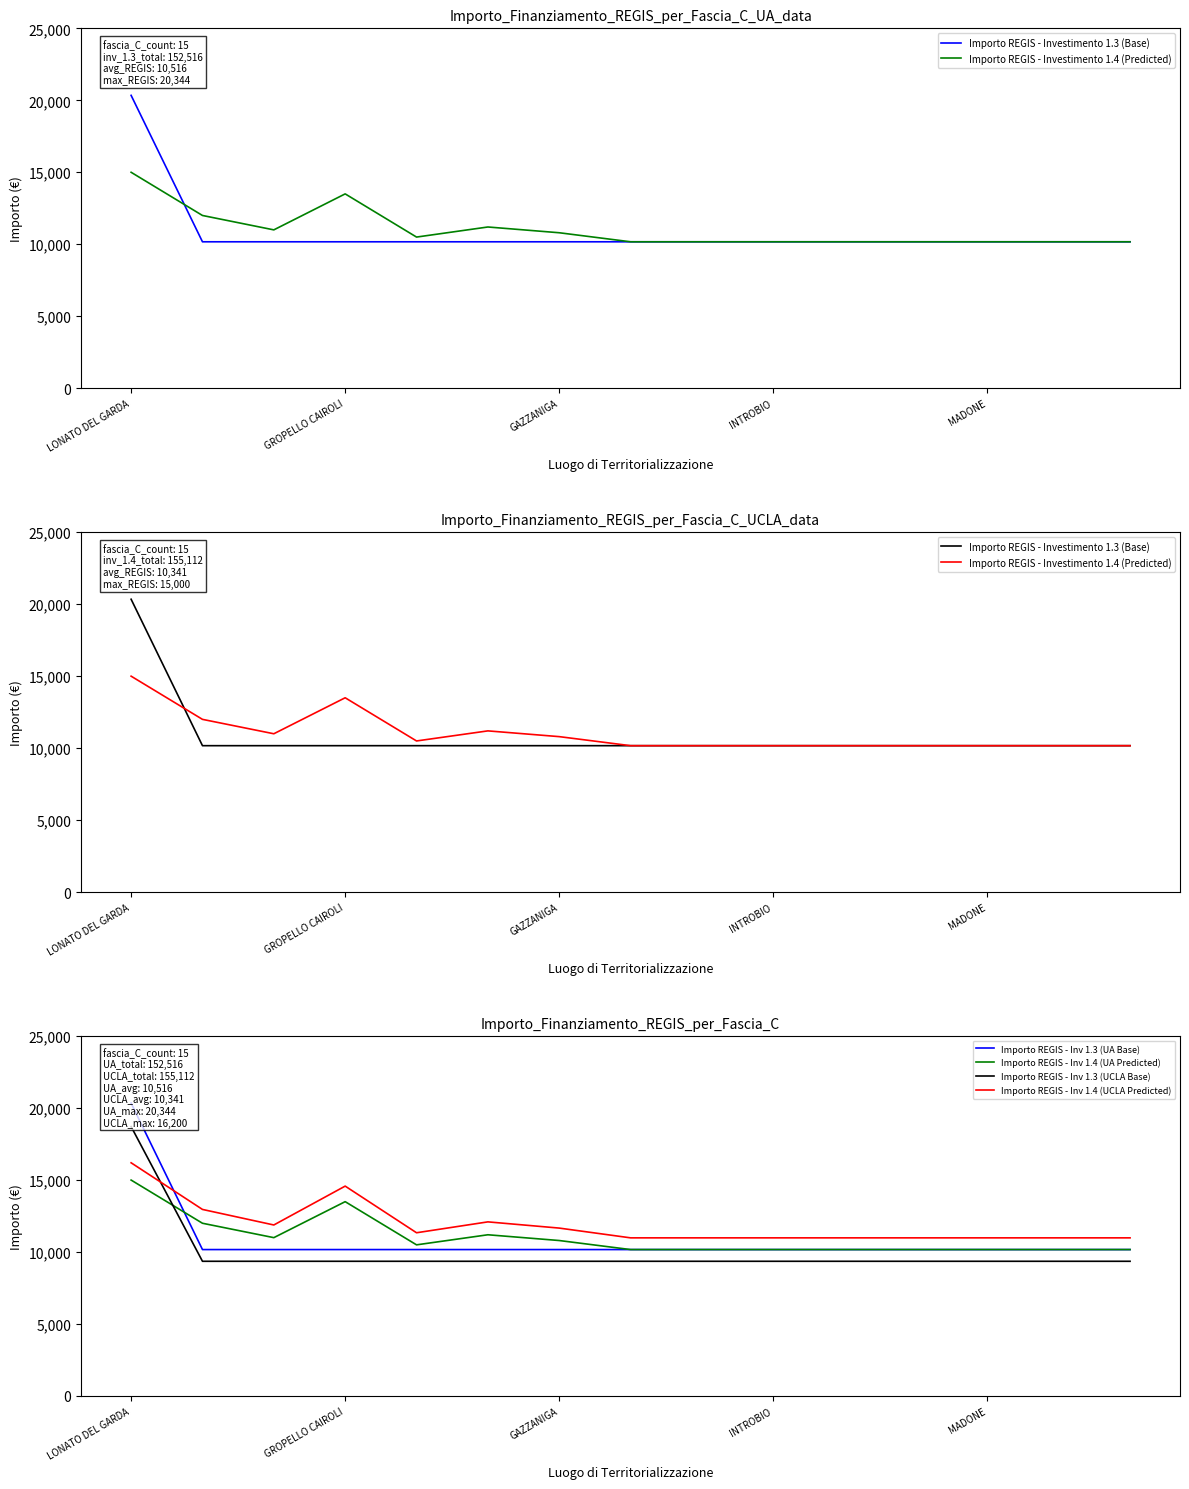

At how many categories does at least one series exceed 15851?

1